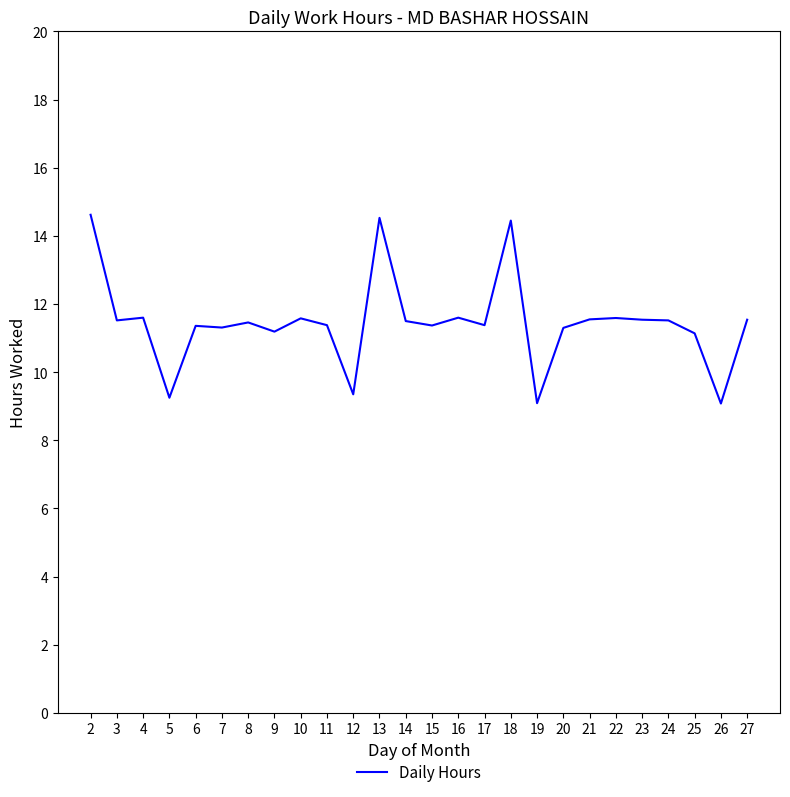

What is the smallest value displayed?

9.1